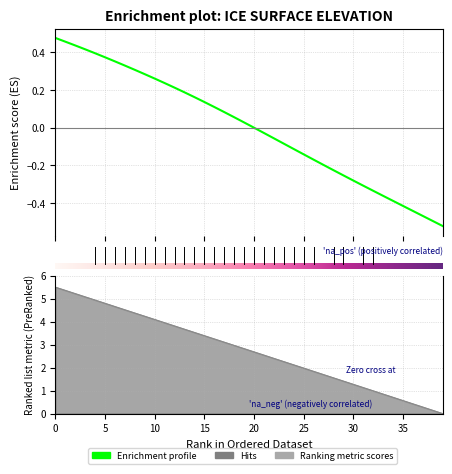

How many values in the elevation series are below 0?

20